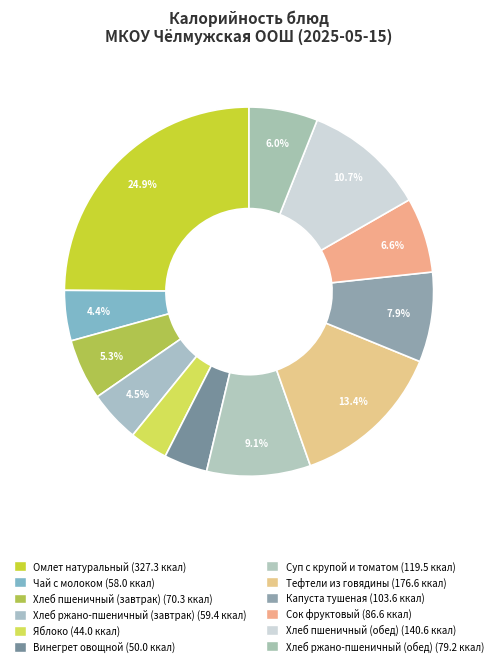

How many segments does this pie chart have?

12